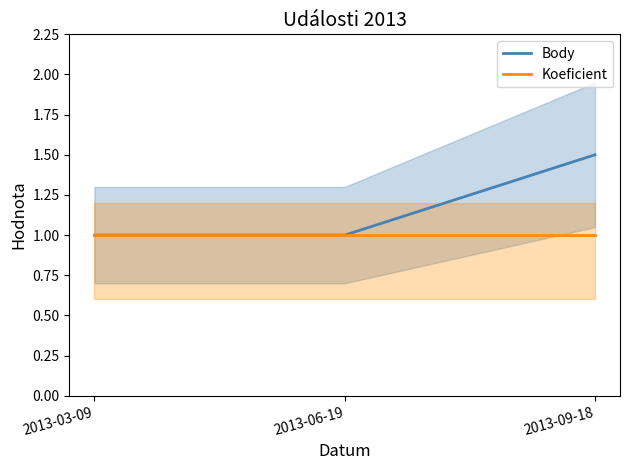

Rank the series by their maximum value, from highest to lowest.

Body, Koeficient